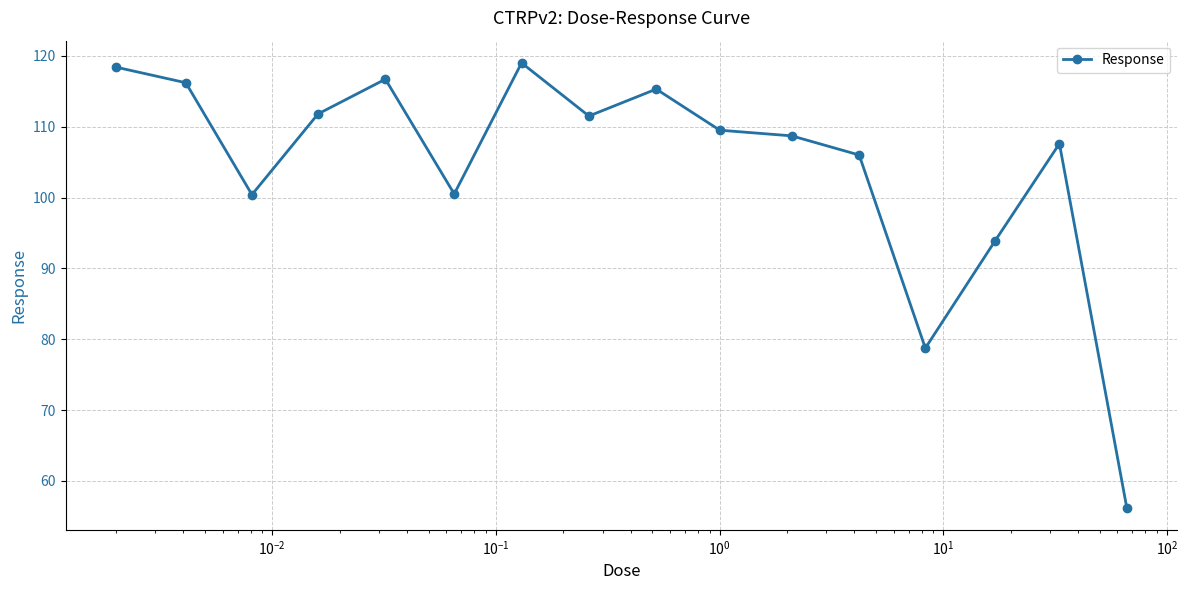

What is the sum of all values?

1670.4